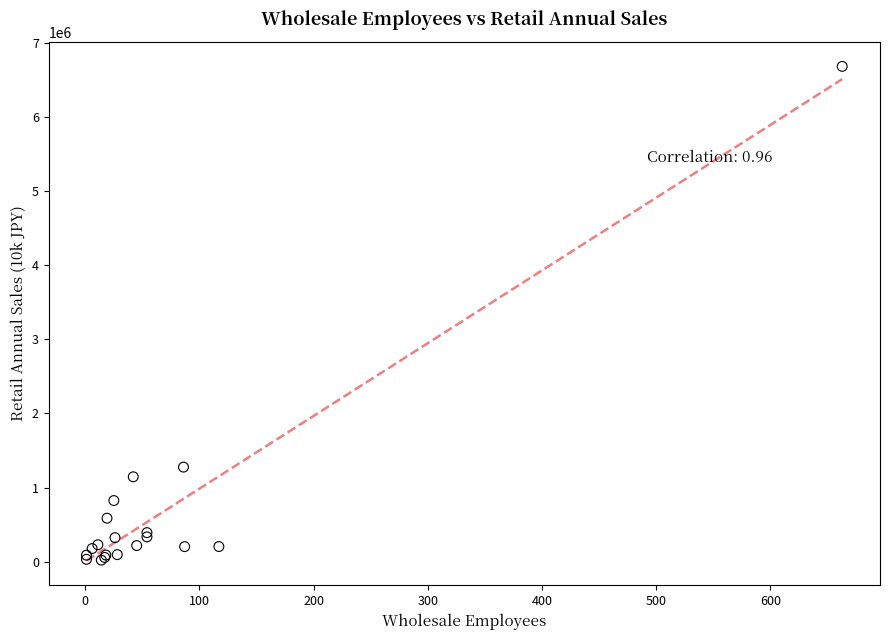

What Y value in the scatter plot is closest to 3350281?

1275060